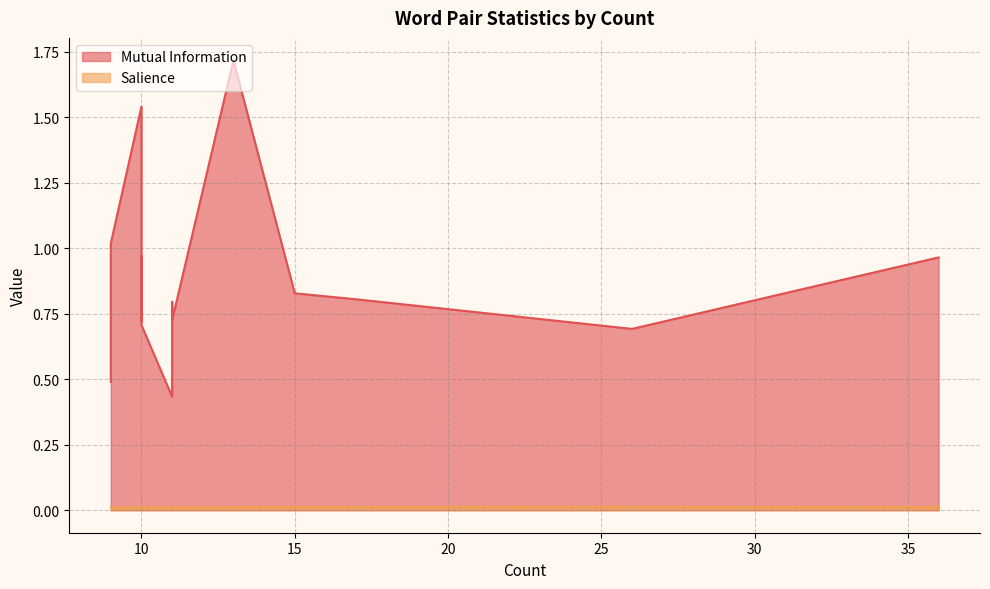

How many lines are shown in the chart?

2